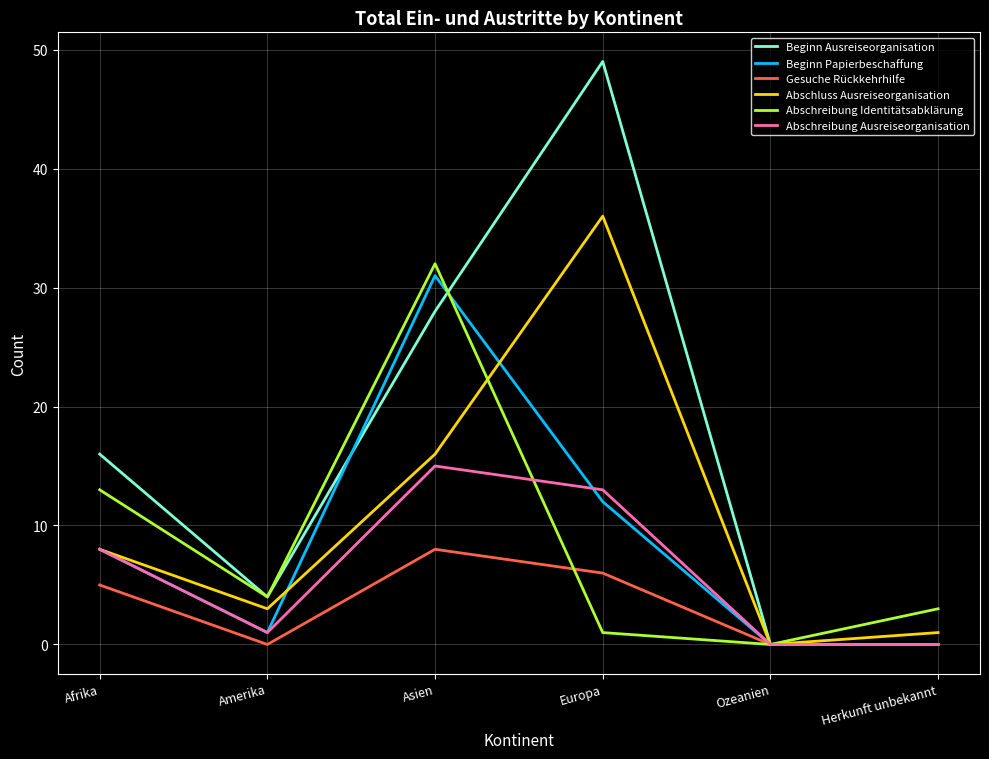

What is the approximate value of Beginn Ausreiseorganisation at Asien, to the nearest 5?

30